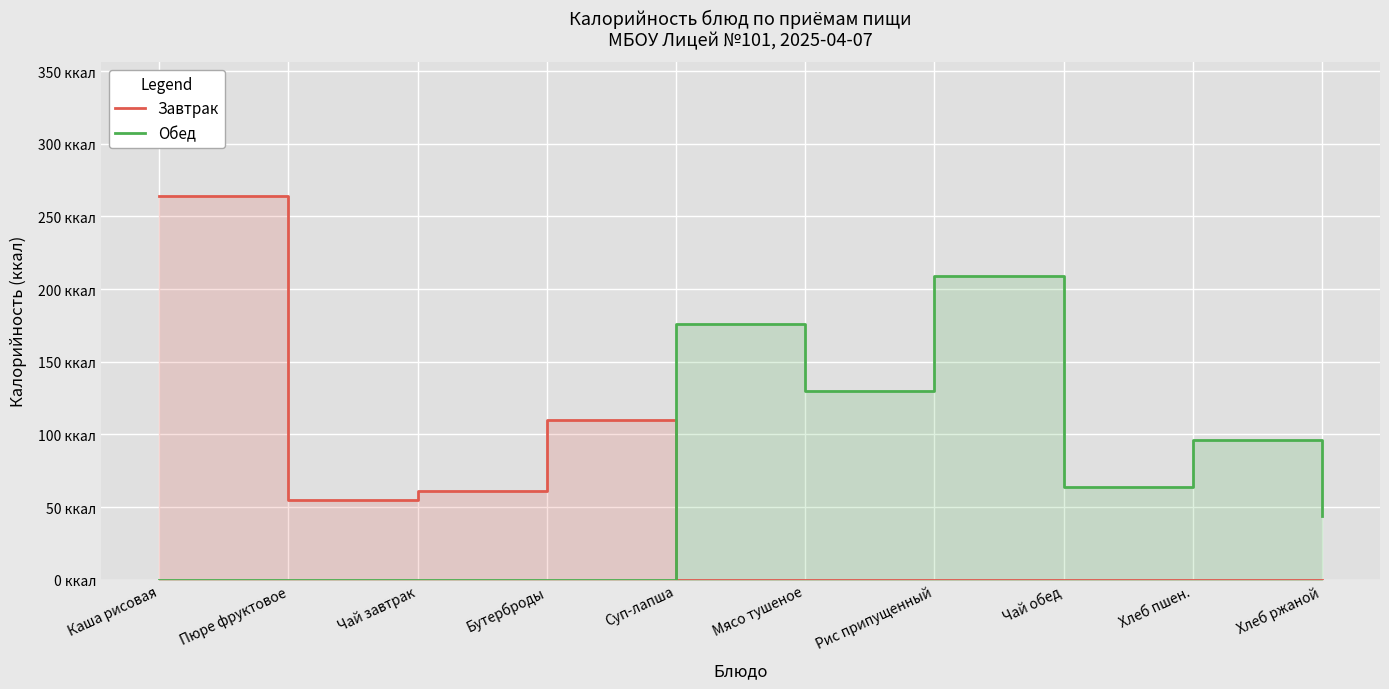

What is the label of the 6th point from the right?

Суп-лапша